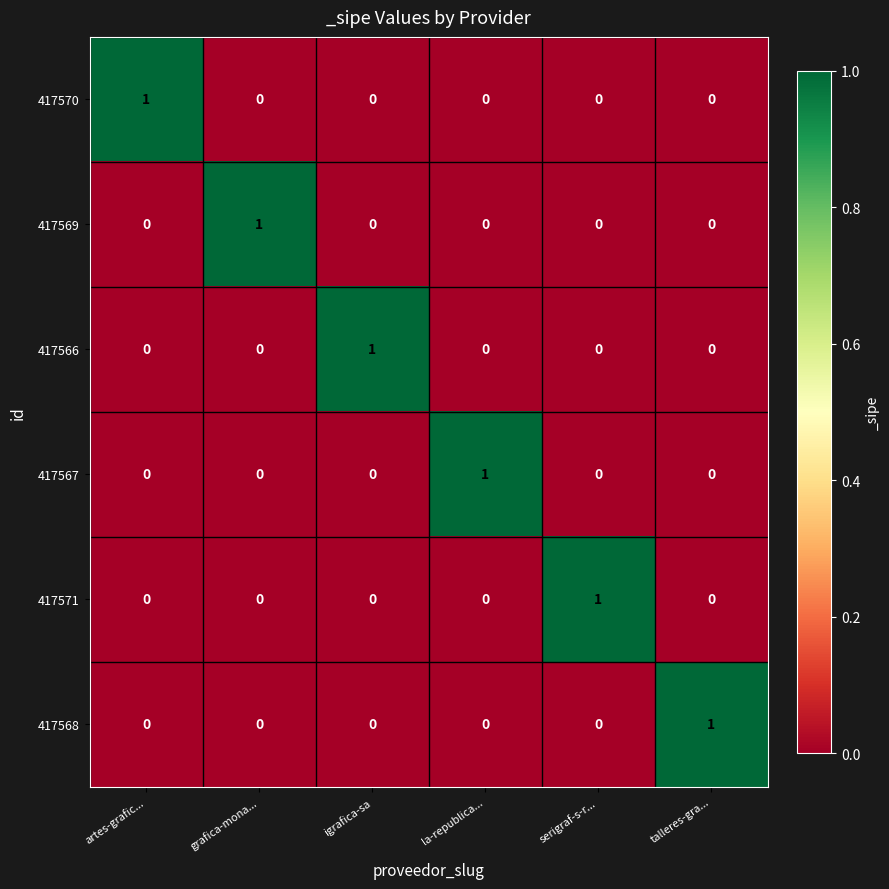

The value of 417567 at la-republica... is 2. True or false?

False